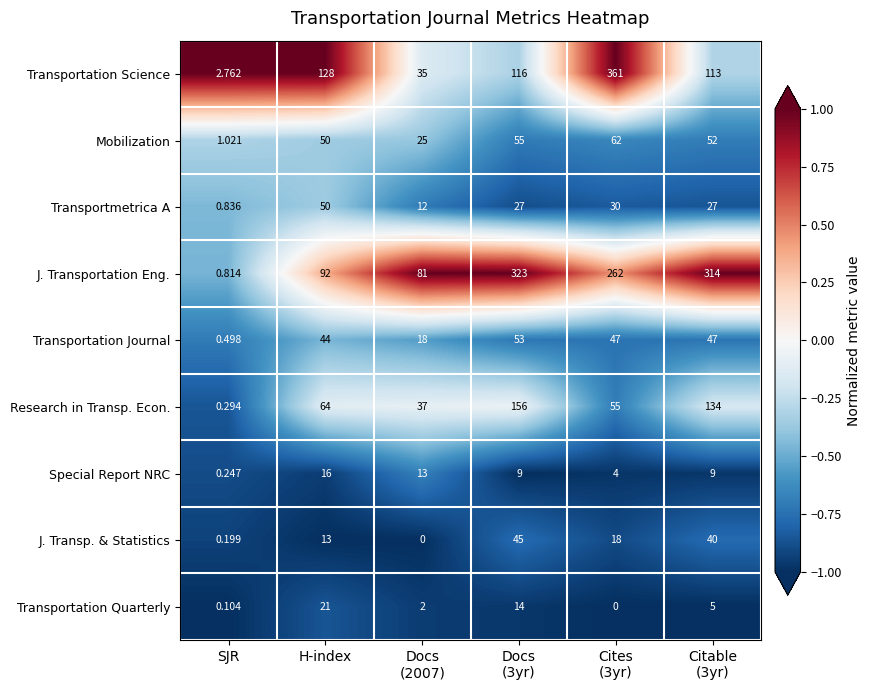

List the series in order of their peak value, highest first.

Transportation Science, J. Transportation Eng., Research in Transp. Econ., Mobilization, Transportation Journal, Transportmetrica A, J. Transp. & Statistics, Transportation Quarterly, Special Report NRC